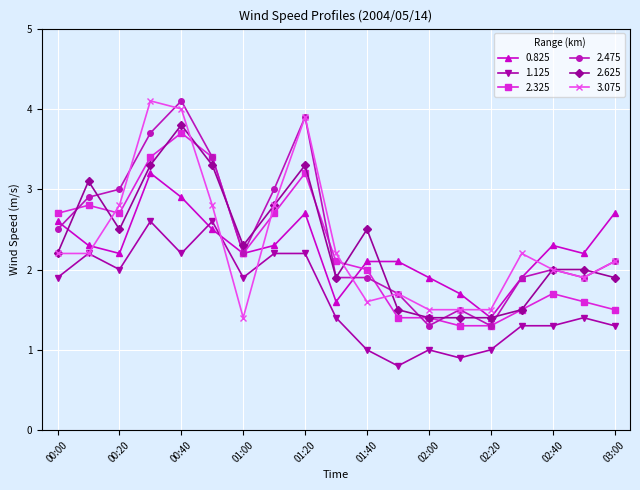

What is the maximum value shown in the chart?

4.1